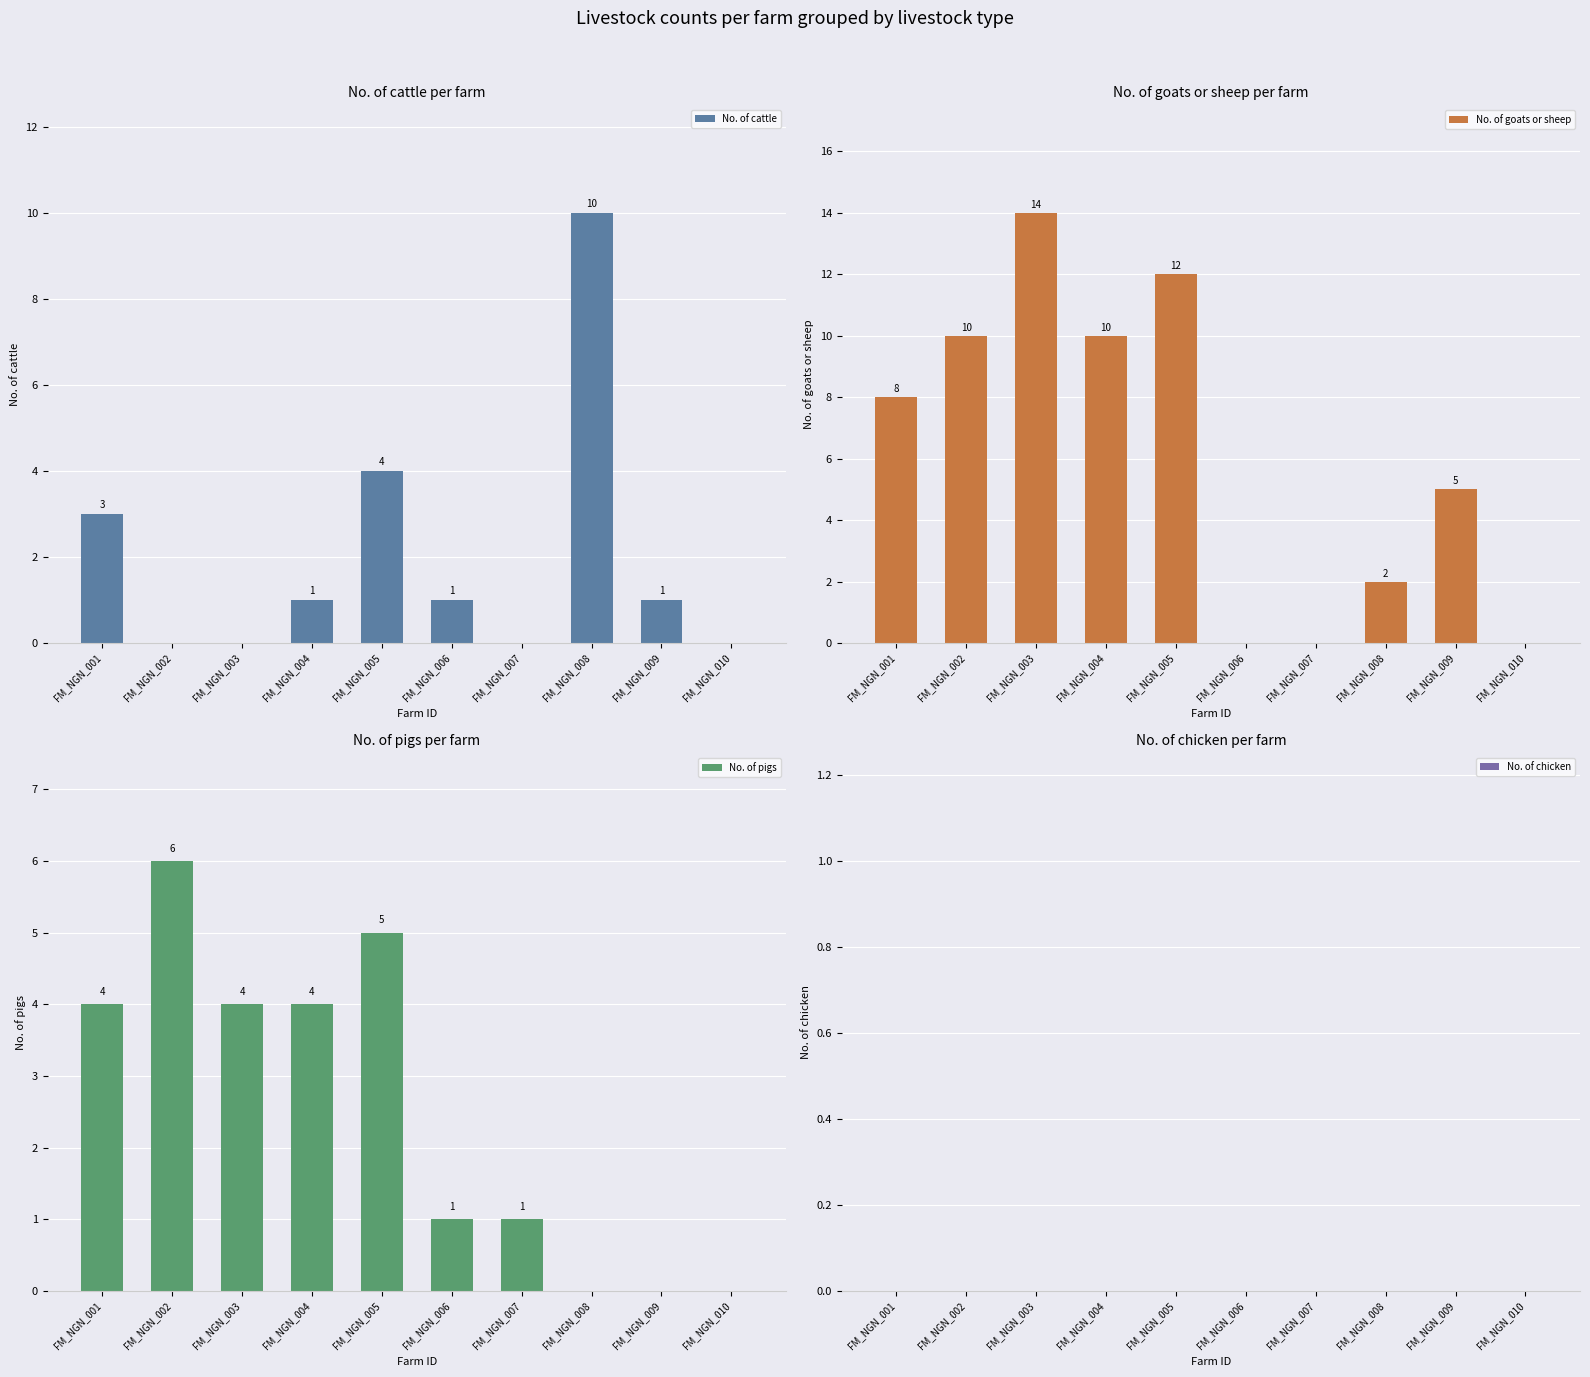

Which category has the highest value across all series?

FM_NGN_003